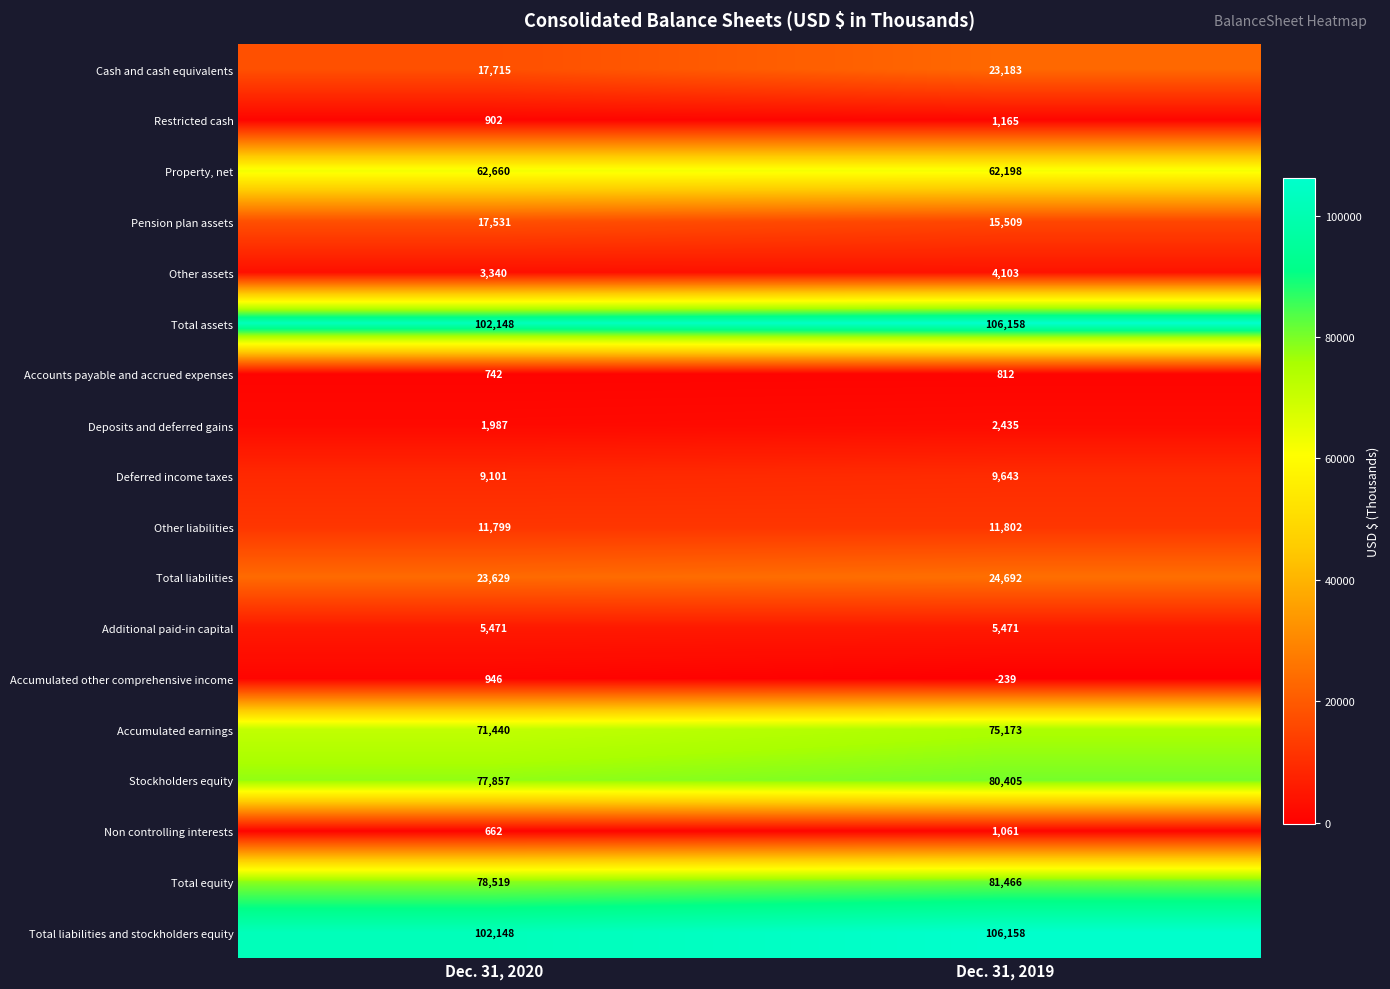

Is it true that Pension plan assets equals 4285 at Dec. 31, 2020?

False